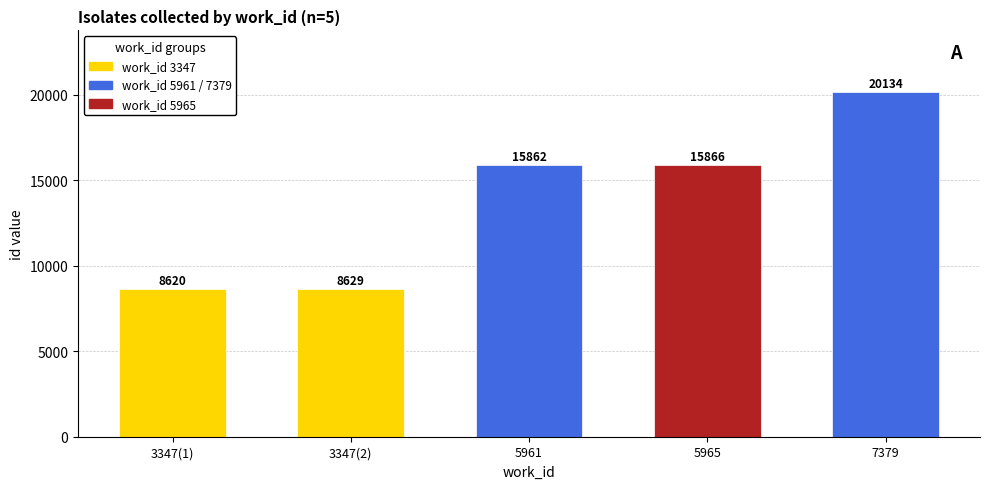

What is the difference between the maximum and minimum values?

11514